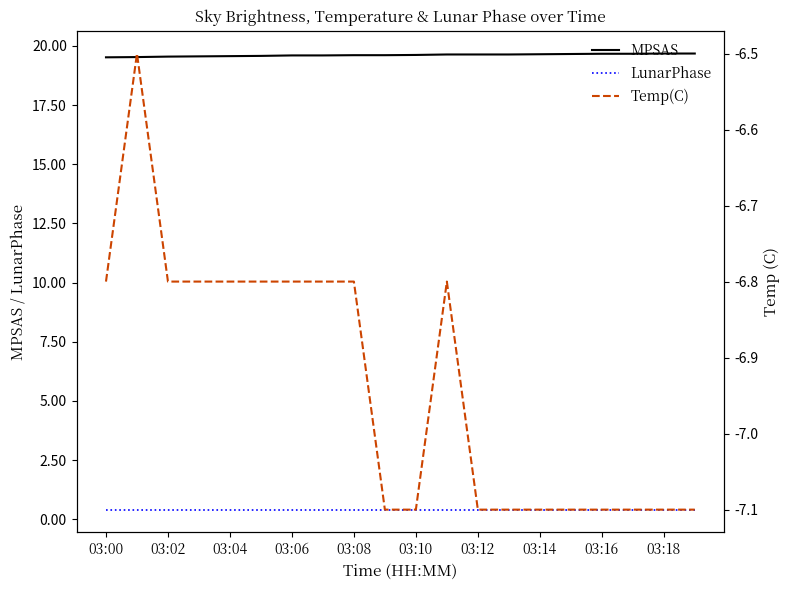

Which series has the largest total across all categories?

MPSAS